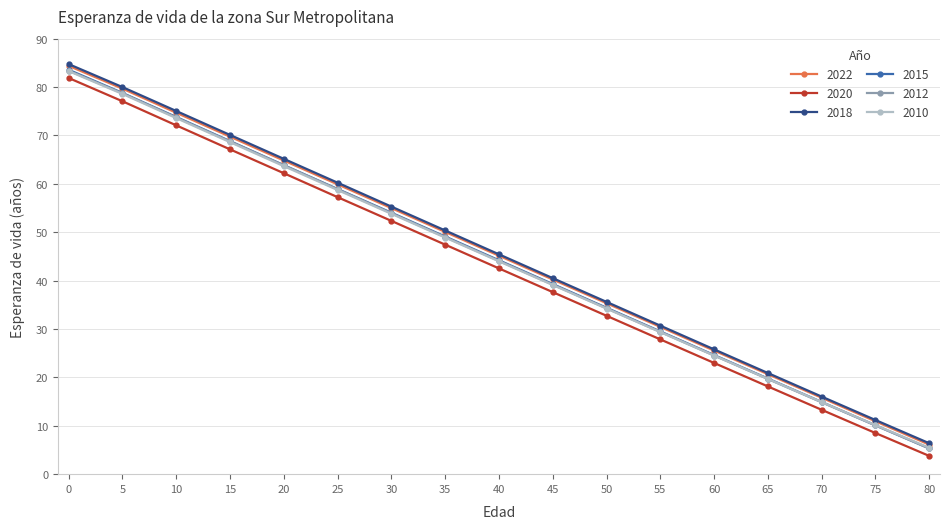

Which label corresponds to the smallest value in the chart?

80